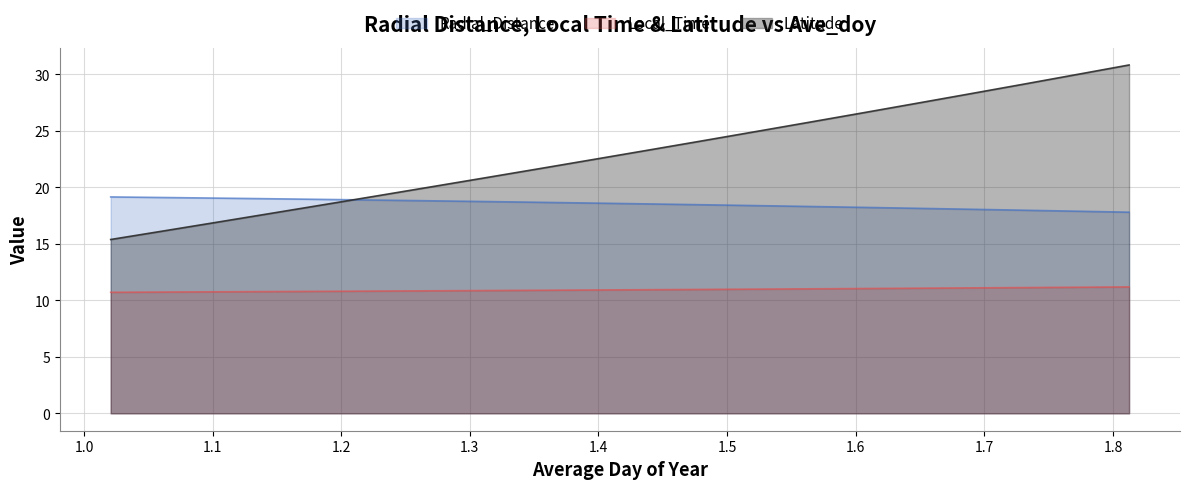

Is it true that Latitude equals 7.8 at 1.7292?

False